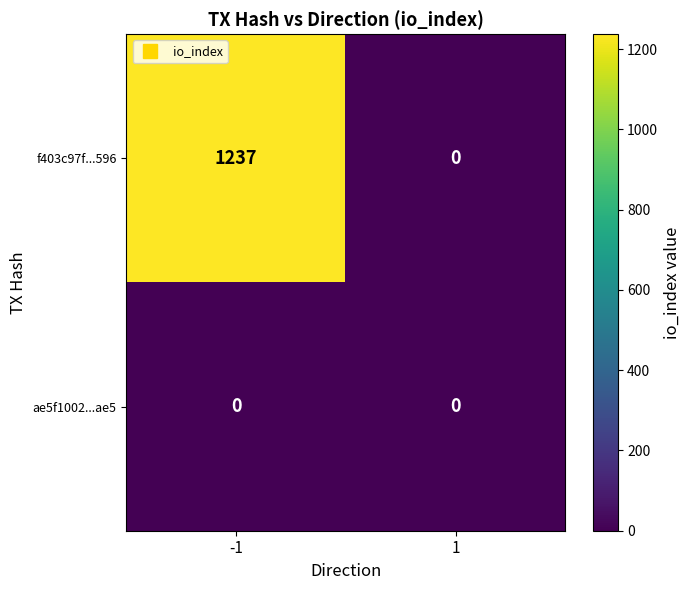

Which series has the largest total across all categories?

f403c97f...596